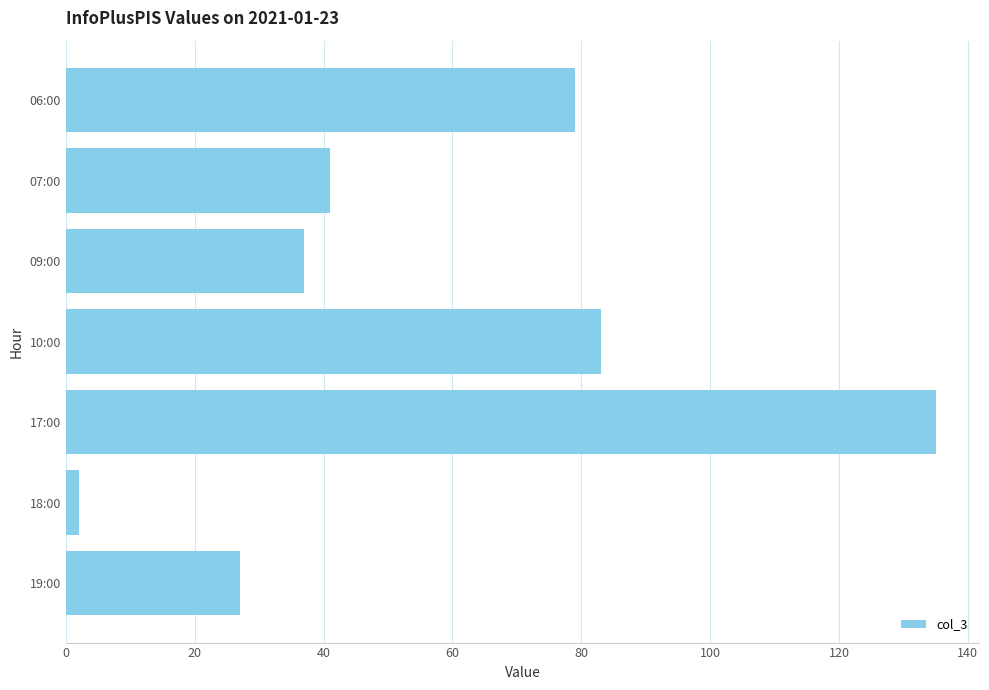

What is the difference between the second highest and minimum values?

81